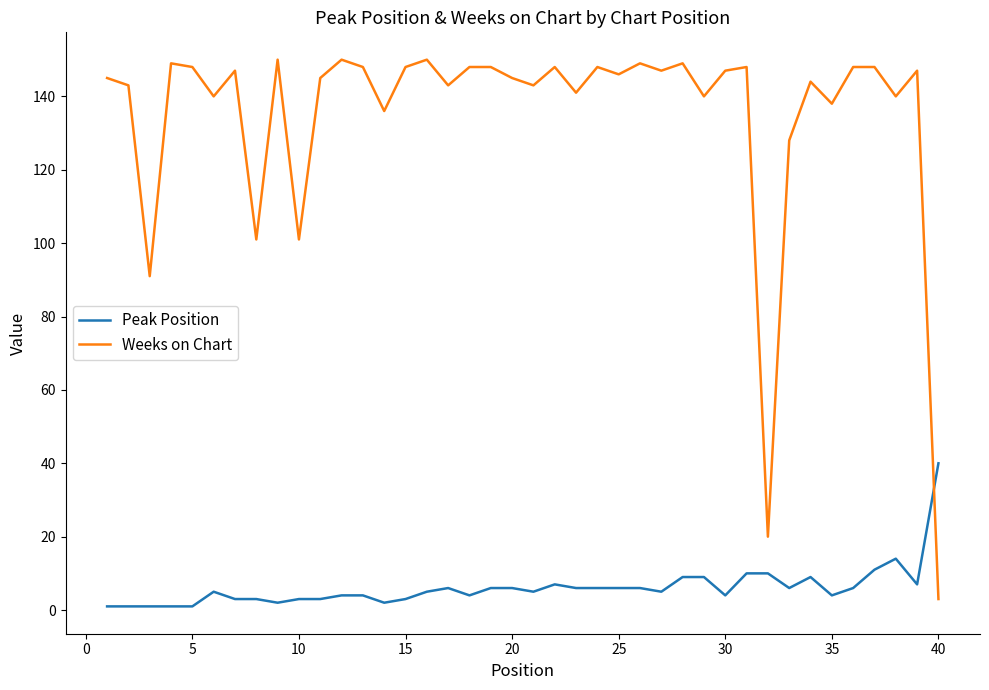

List the series in order of their overall mean, lowest first.

Peak Position, Weeks on Chart